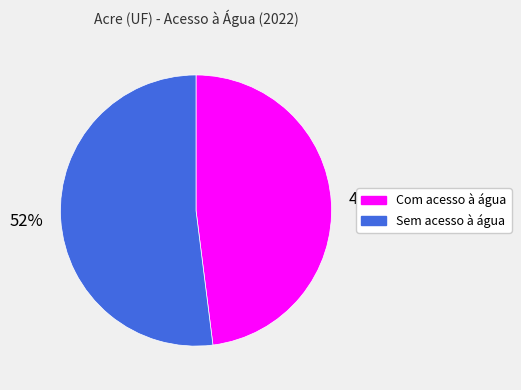

Approximately how many times larger is the value at Com acesso à água compared to Sem acesso à água?

0.9